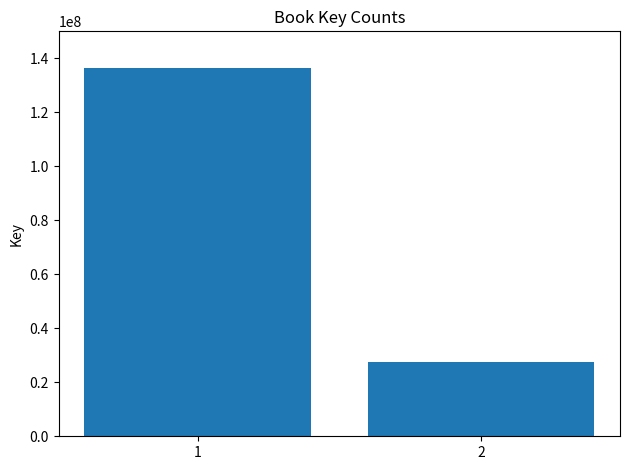

What is the difference between the maximum and minimum values?

108910303